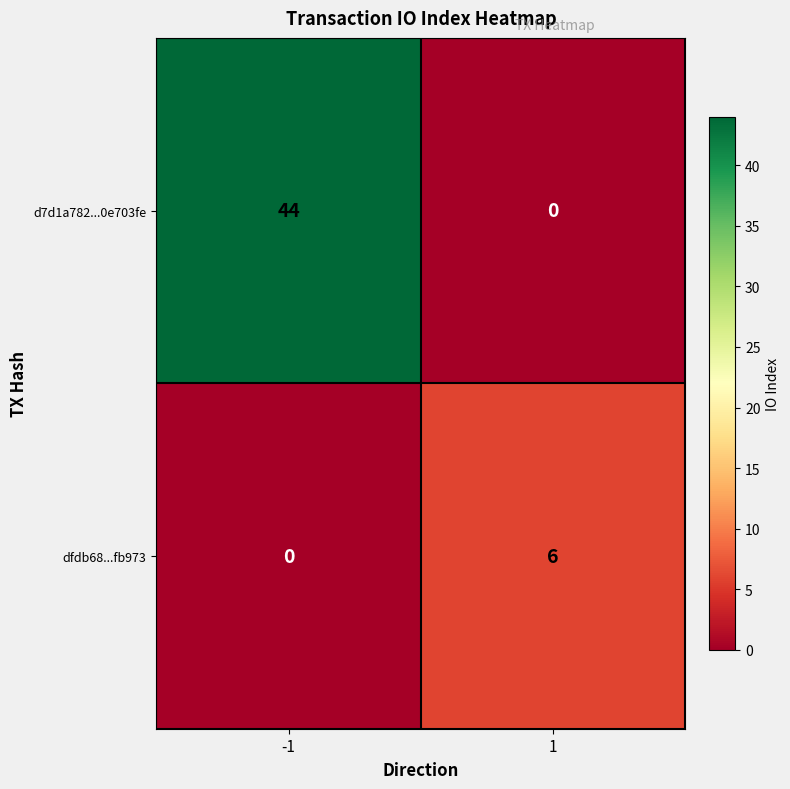

What is the approximate value of dfdb68...fb973 at 1?

6